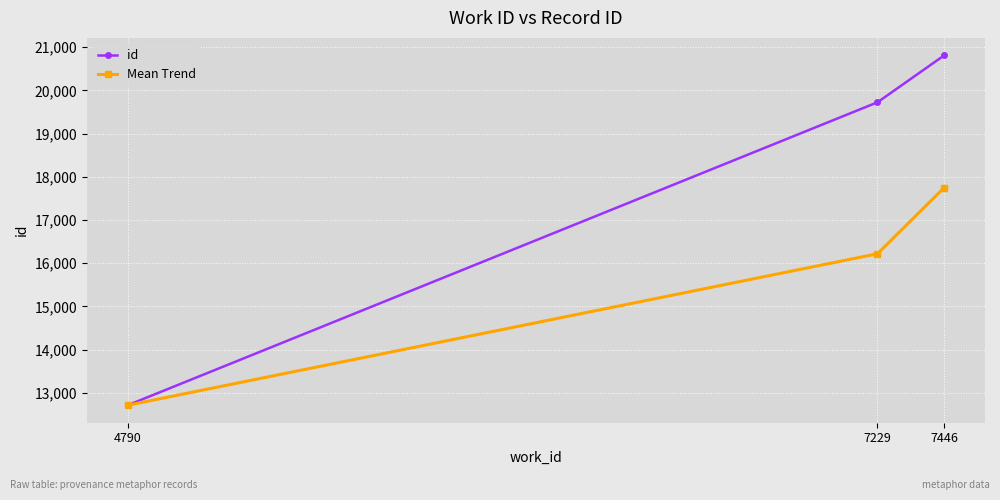

Which category has the lowest value across all series?

4790